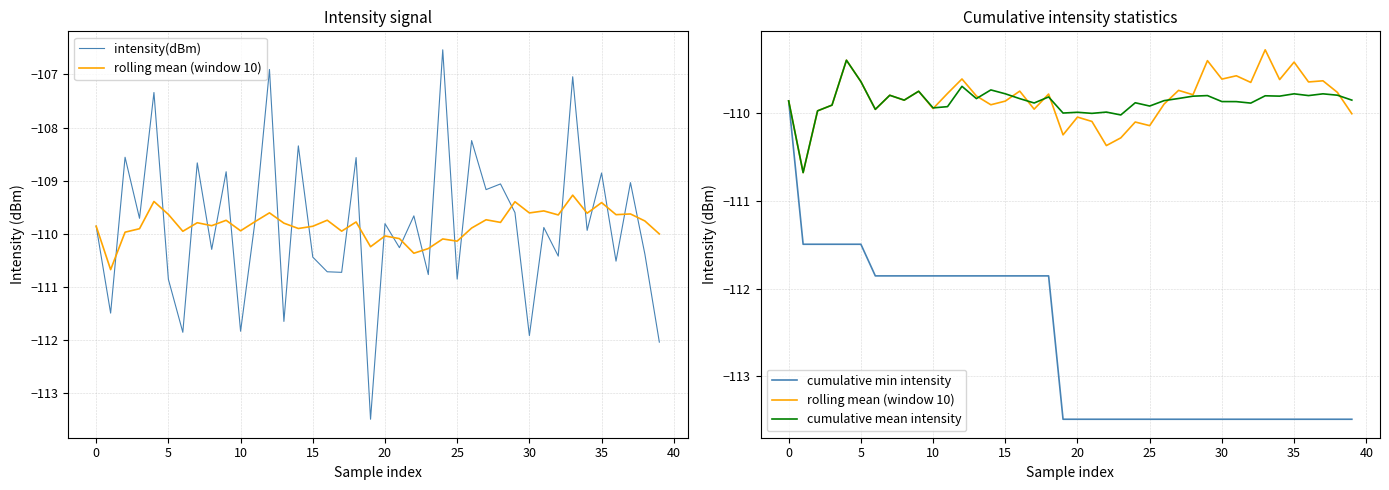

How many categories are shown in the chart?

40